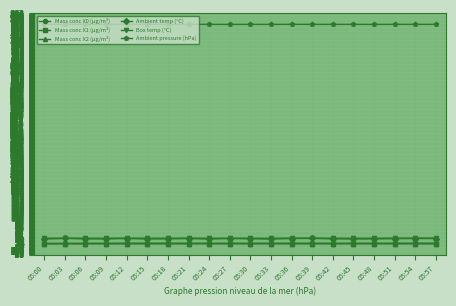

Does the chart have visible grid lines?

Yes